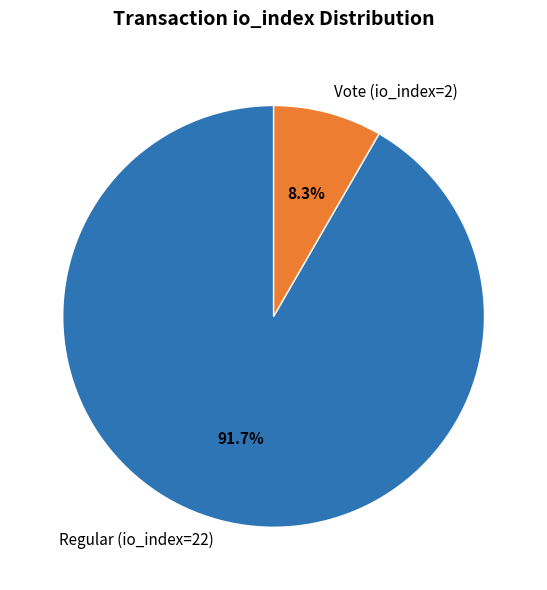

What percentage is the Vote (io_index=2) slice, to the nearest percent?

8%